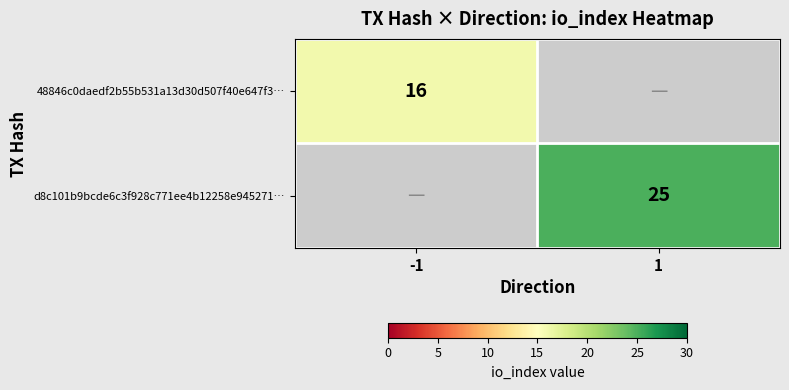

The 48846c0daedf2b55b531a13d30d507f40e647f3… series shows 22 at -1. True or false?

False